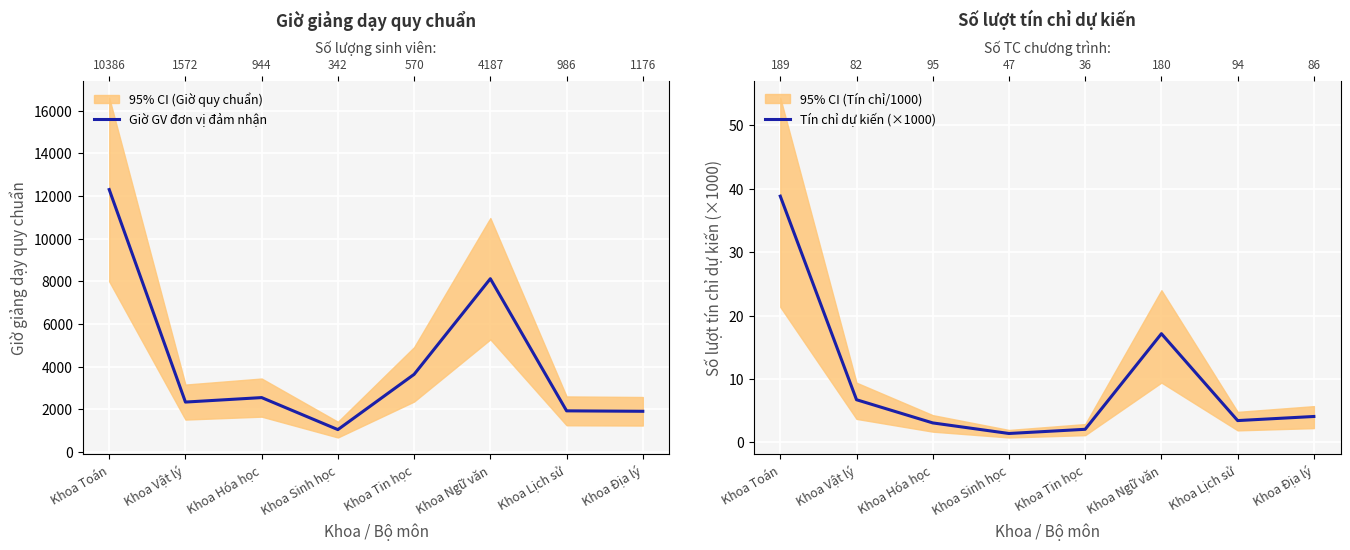

Reading left to right, extract all data points from this chart.

Giờ GV đơn vị đảm nhận: Khoa Toán=12304.3	Khoa Vật lý=2343.6	Khoa Hóa học=2553.5	Khoa Sinh học=1052.5	Khoa Tin học=3643.3	Khoa Ngữ văn=8126.1	Khoa Lịch sử=1932.1	Khoa Địa lý=1911.6
Tín chỉ dự kiến (×1000): Khoa Toán=38.8	Khoa Vật lý=6.7	Khoa Hóa học=3.1	Khoa Sinh học=1.4	Khoa Tin học=2.1	Khoa Ngữ văn=17.1	Khoa Lịch sử=3.4	Khoa Địa lý=4.1